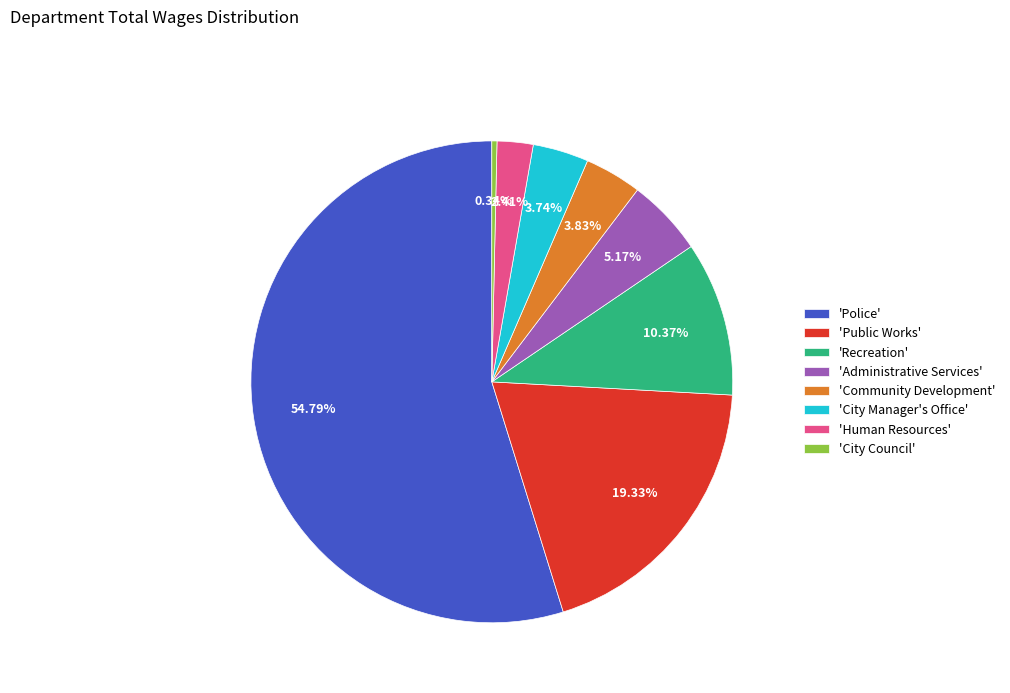

Do 'Police' and 'City Council' together represent more than half of the pie?

Yes